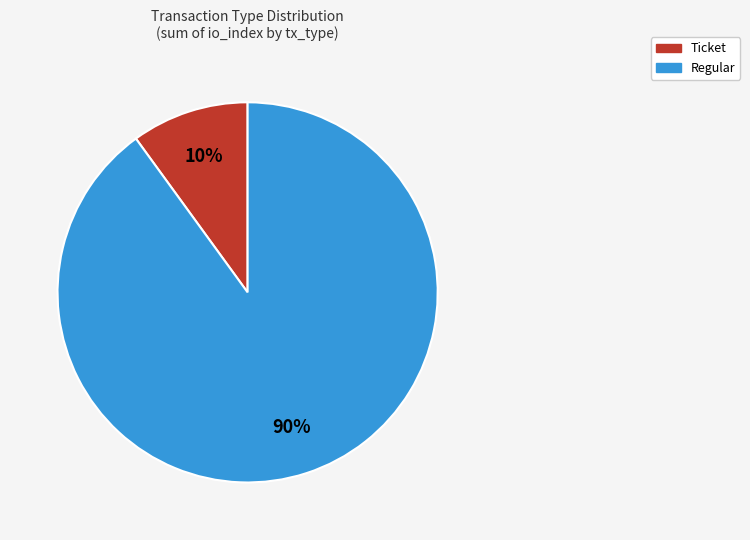

To the nearest percent, what is the average slice percentage?

50%